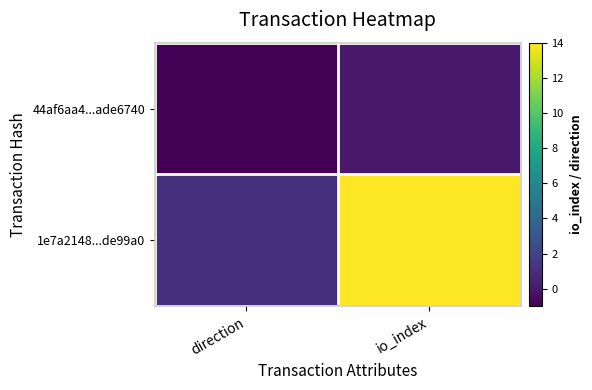

How many categories are shown in the chart?

2